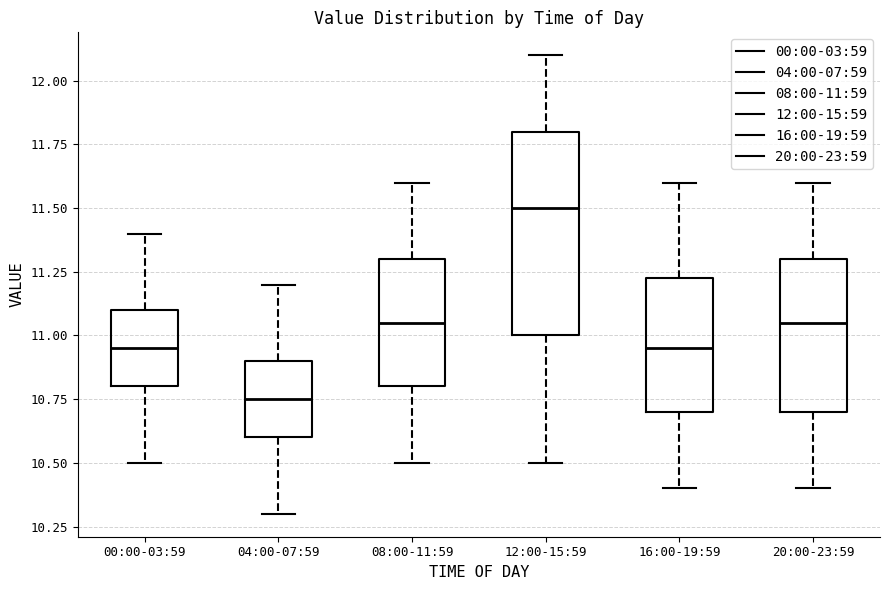

Comparing the boxes themselves (not the whiskers), which one is the tallest?

12:00-15:59